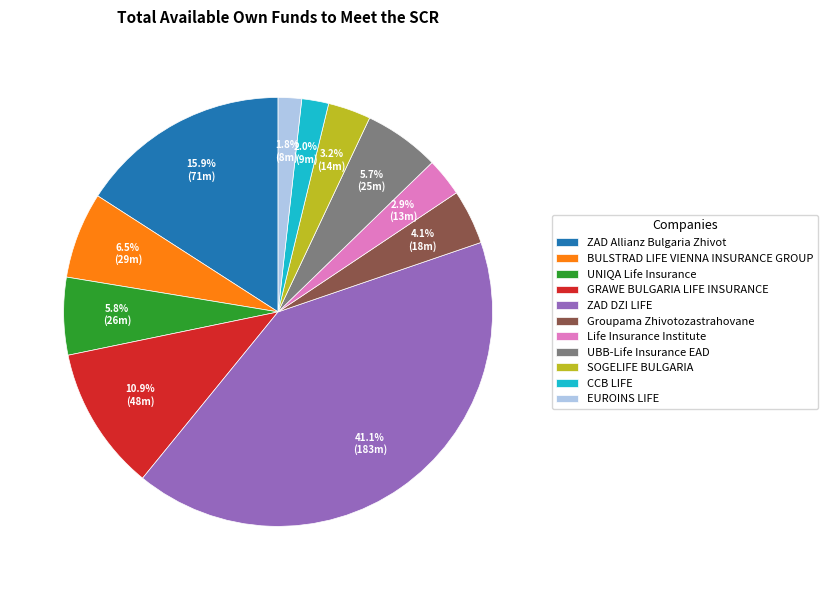

Does CCB LIFE account for over 50% of the chart?

No